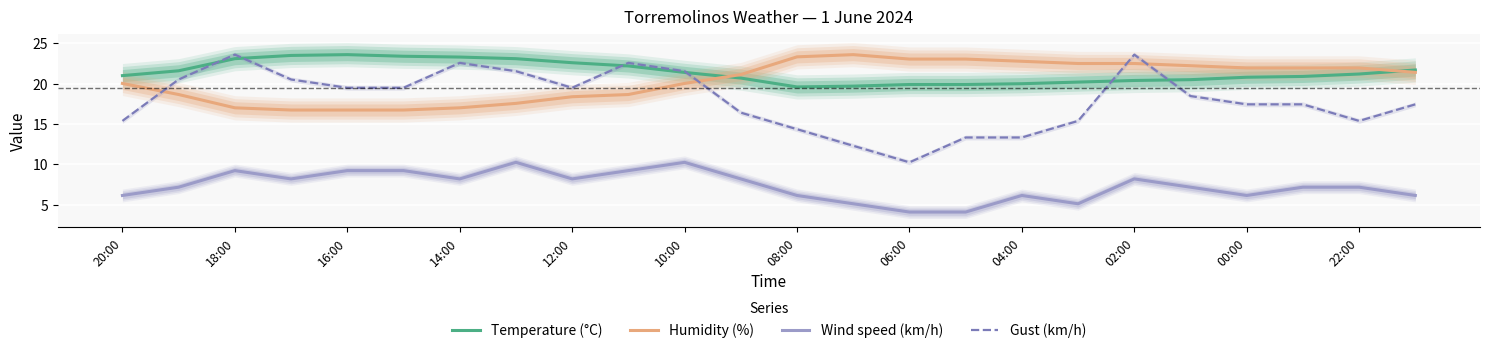

What is the maximum value for Humidity (%)?

23.6